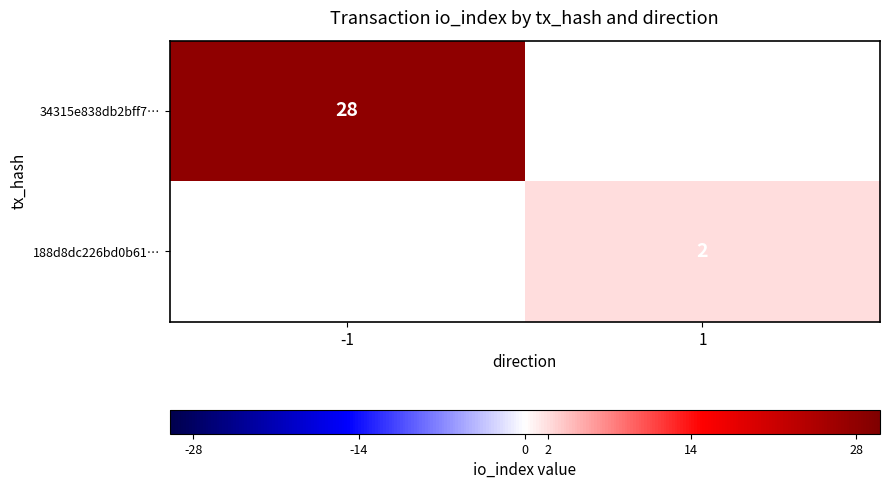

The value of 34315e838db2bff7… at -1 is 28. True or false?

True